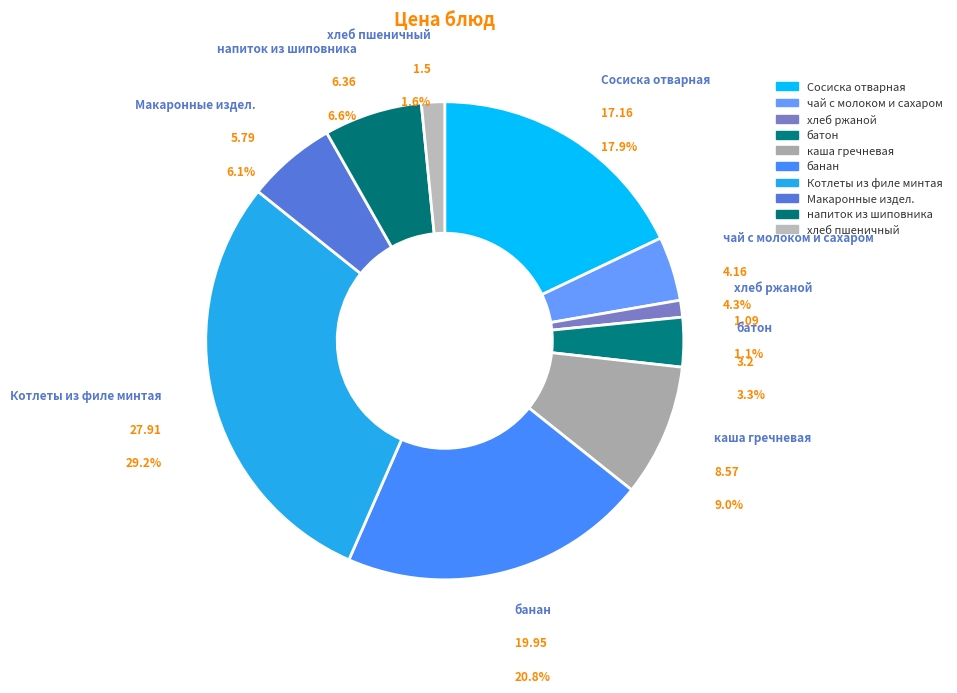

To the nearest percent, what percentage of the pie is банан?

21%